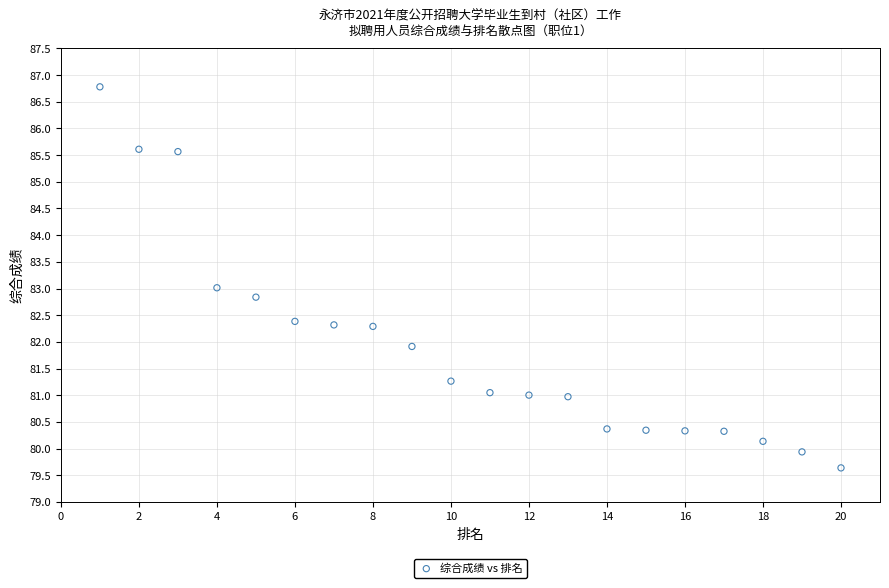

What is the range of X values (max minus min)?

19.0